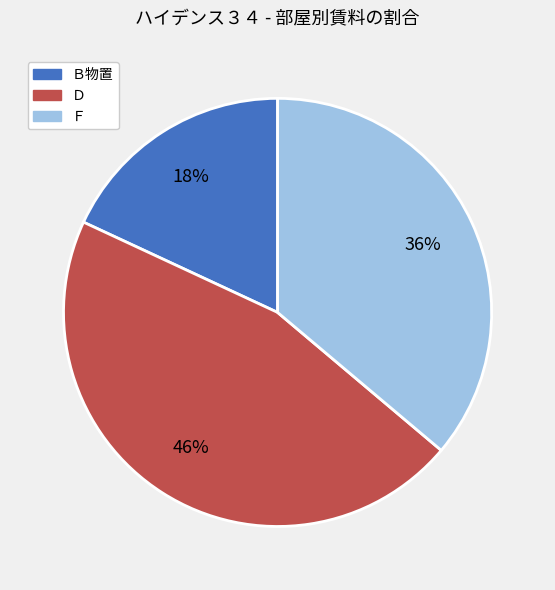

Is it true that Ｆ is 36% of the pie?

True